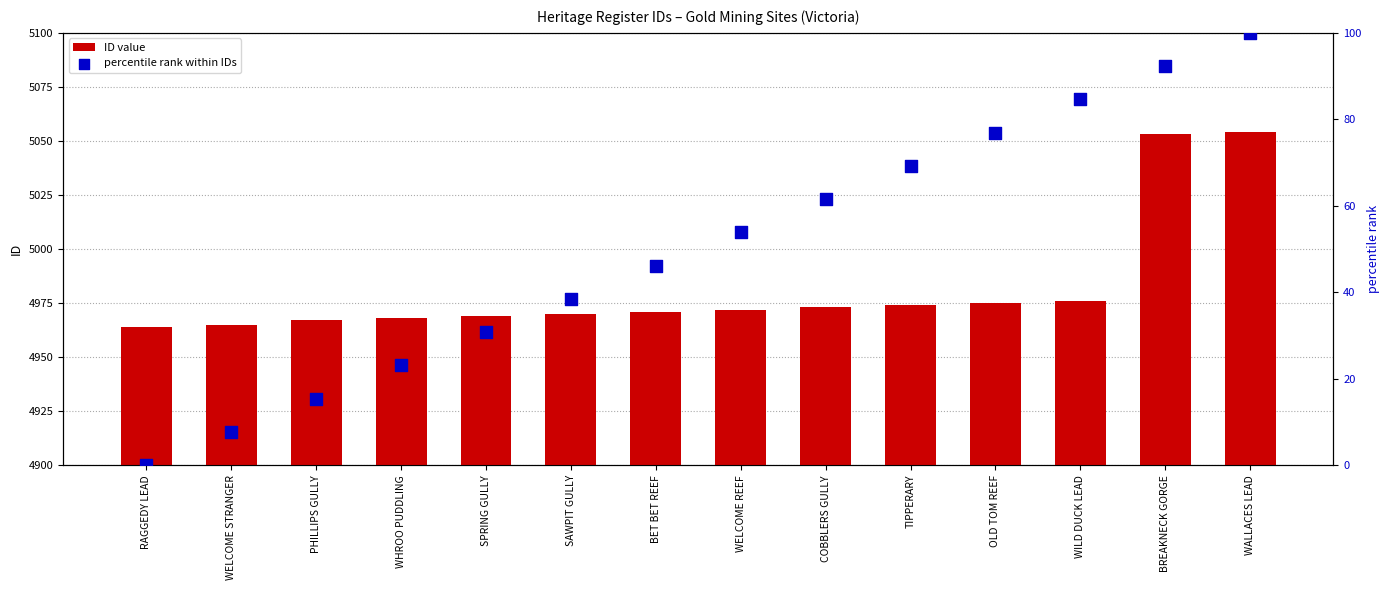

What is the total value across all series at WALLACES LEAD?

5154.0